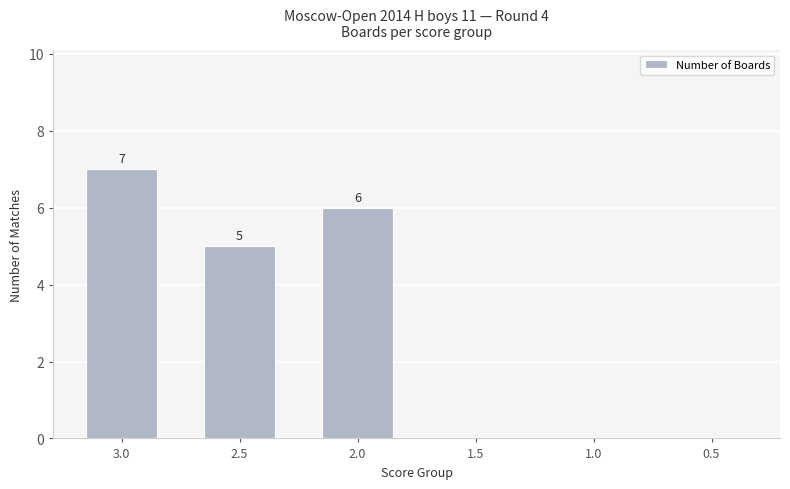

What is the change in value from 2.0 to 1.5?

-6